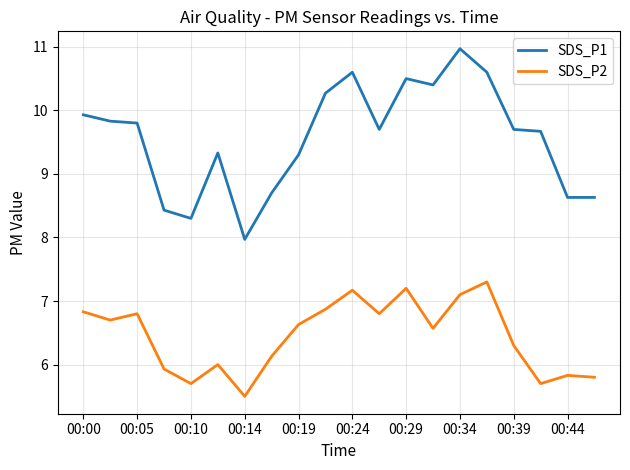

Reading left to right, what are all the values shown in this chart?

SDS_P1: 9.9	9.8	9.8	8.4	8.3	9.3	8.0	8.7	9.3	10.3	10.6	9.7	10.5	10.4	11.0	10.6	9.7	9.7	8.6	8.6
SDS_P2: 6.8	6.7	6.8	5.9	5.7	6.0	5.5	6.1	6.6	6.9	7.2	6.8	7.2	6.6	7.1	7.3	6.3	5.7	5.8	5.8